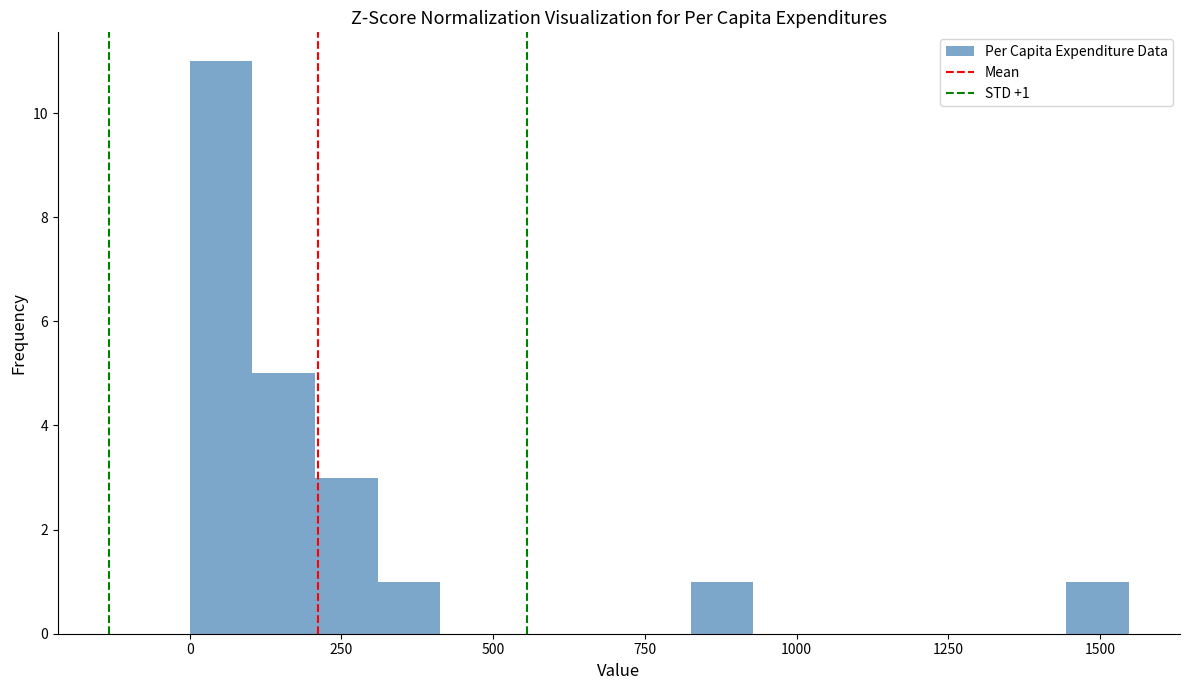

Around what value on the x-axis is the tallest bar? Give the approximate position of its centre, as read against the axis.

50